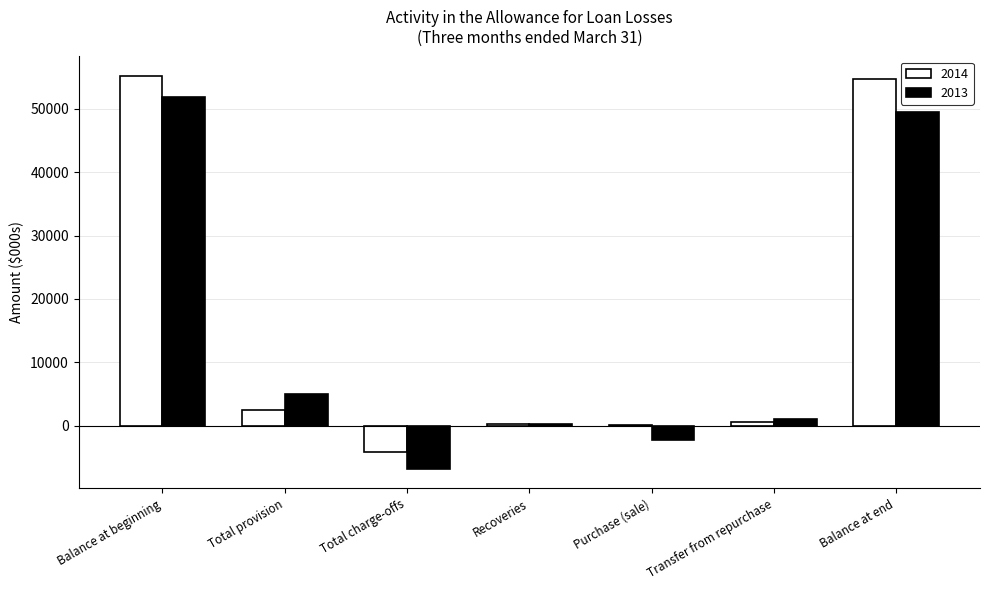

At which category is the sum across all series the highest?

Balance at beginning